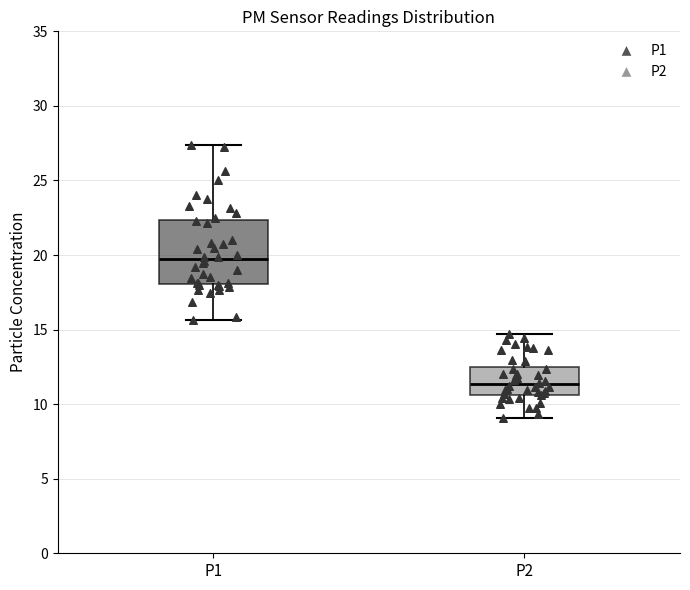

Comparing the boxes themselves (not the whiskers), which one is the tallest?

P1